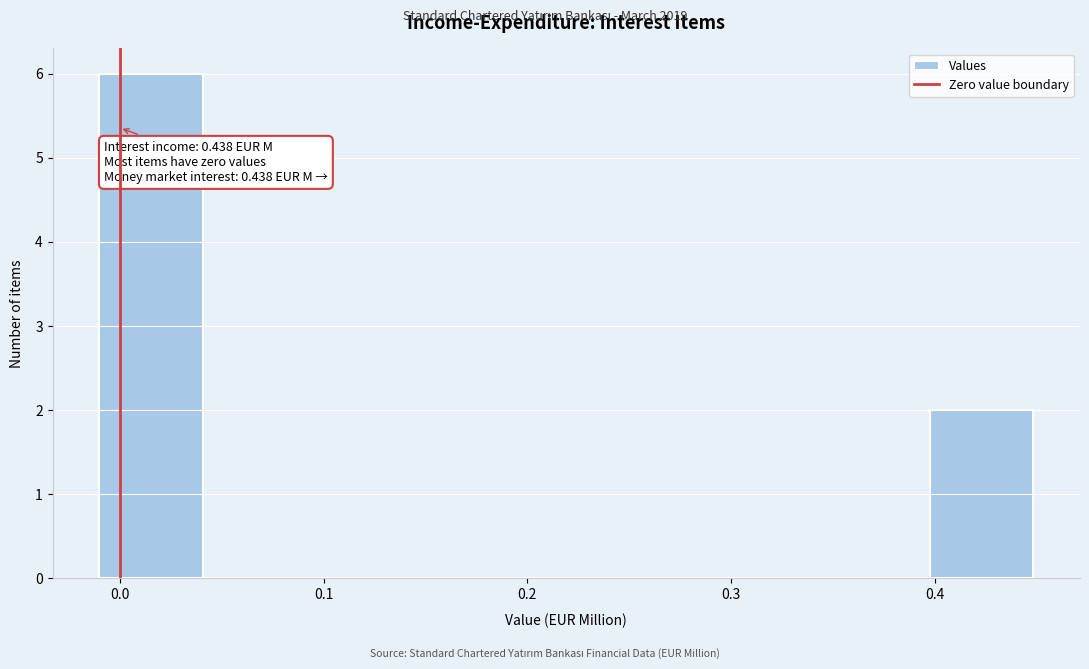

Which range on the x-axis has the tallest bar?

-0.01 to 0.04